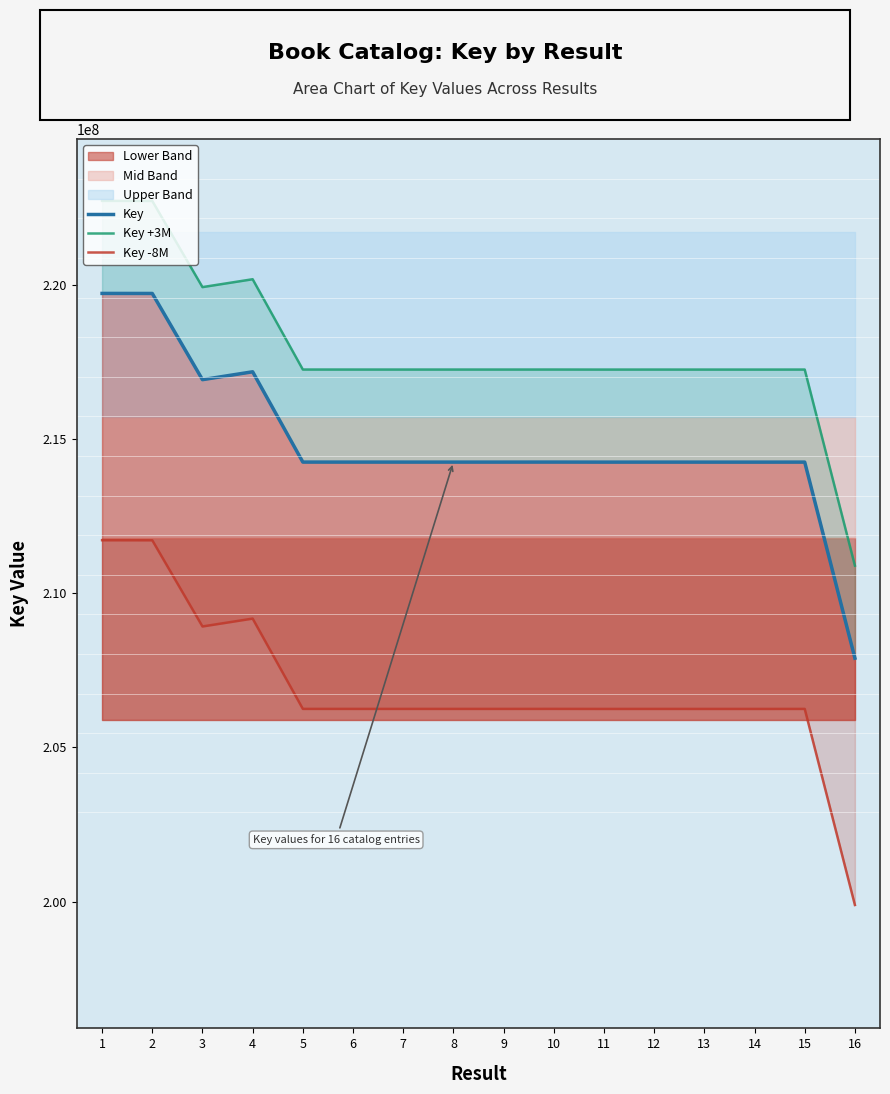

Reading left to right, transcribe all the data shown in this chart.

Key: 219716147	219714684	216920773	217176010	214249089	214248925	214248802	214248761	214248720	214249458	214247940	214248432	214248063	214247858	214248473	207892569
Key +3M: 222716147	222714684	219920773	220176010	217249089	217248925	217248802	217248761	217248720	217249458	217247940	217248432	217248063	217247858	217248473	210892569
Key -8M: 211716147	211714684	208920773	209176010	206249089	206248925	206248802	206248761	206248720	206249458	206247940	206248432	206248063	206247858	206248473	199892569